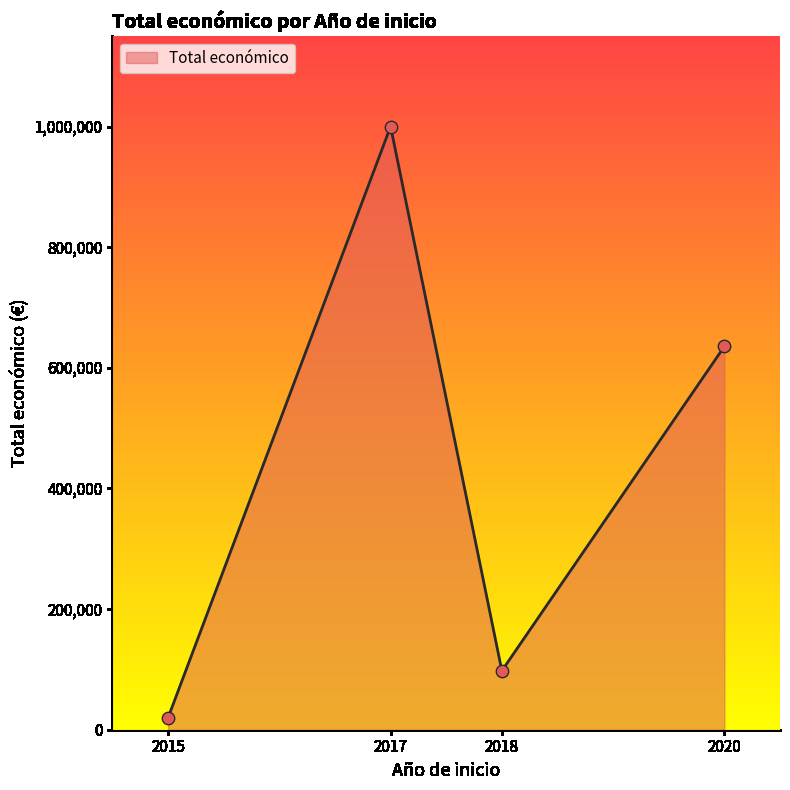

What is the change in value from 2017 to 2018?

-902247